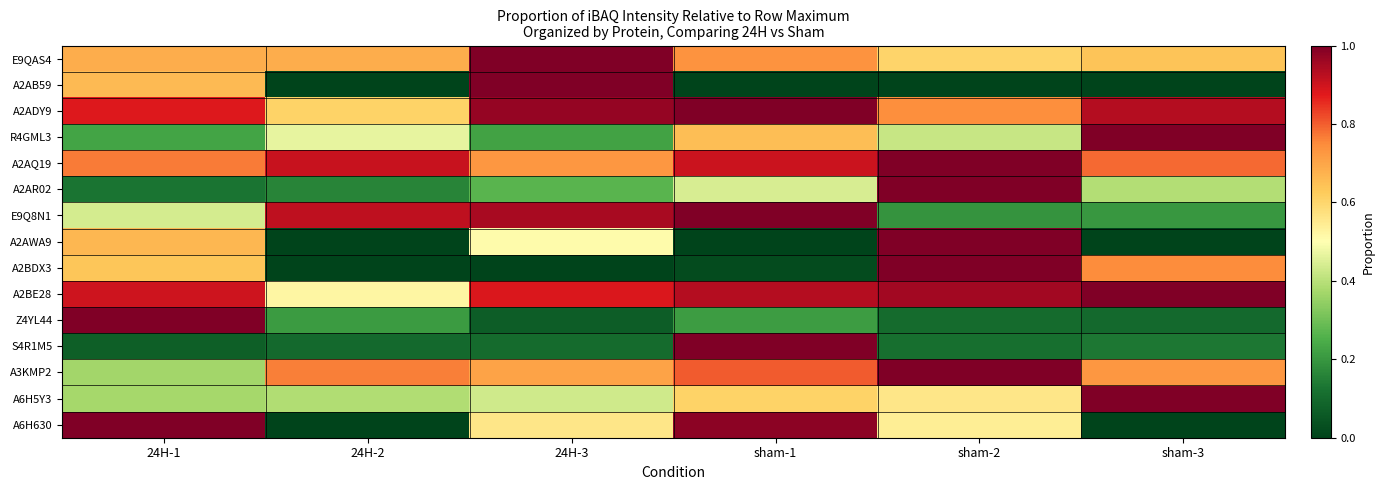

At which category does the chart reach its minimum across all series?

24H-2